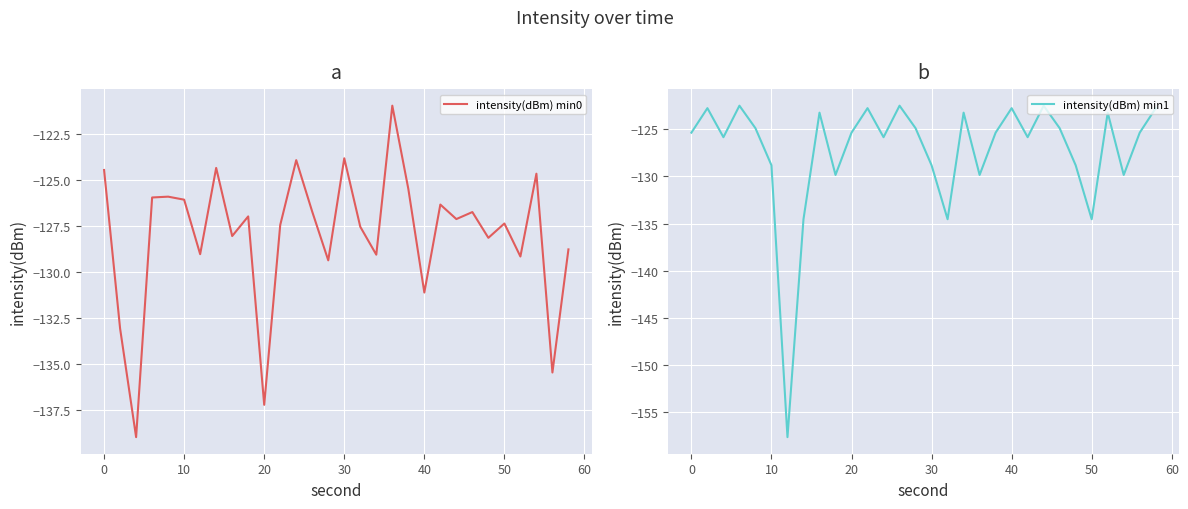

Reading left to right, transcribe all the data shown in this chart.

intensity(dBm) min0: -124.5	-133.1	-139.0	-126.0	-125.9	-126.1	-129.0	-124.3	-128.0	-127.0	-137.2	-127.5	-123.9	-126.7	-129.4	-123.8	-127.5	-129.1	-121.0	-125.5	-131.1	-126.3	-127.1	-126.7	-128.1	-127.4	-129.2	-124.7	-135.5	-128.8
intensity(dBm) min1: -125.3	-122.7	-125.8	-122.5	-124.9	-128.8	-157.7	-134.5	-123.2	-129.8	-125.3	-122.7	-125.8	-122.5	-124.9	-128.8	-134.5	-123.2	-129.8	-125.3	-122.7	-125.8	-122.5	-124.9	-128.8	-134.5	-123.2	-129.8	-125.3	-122.7